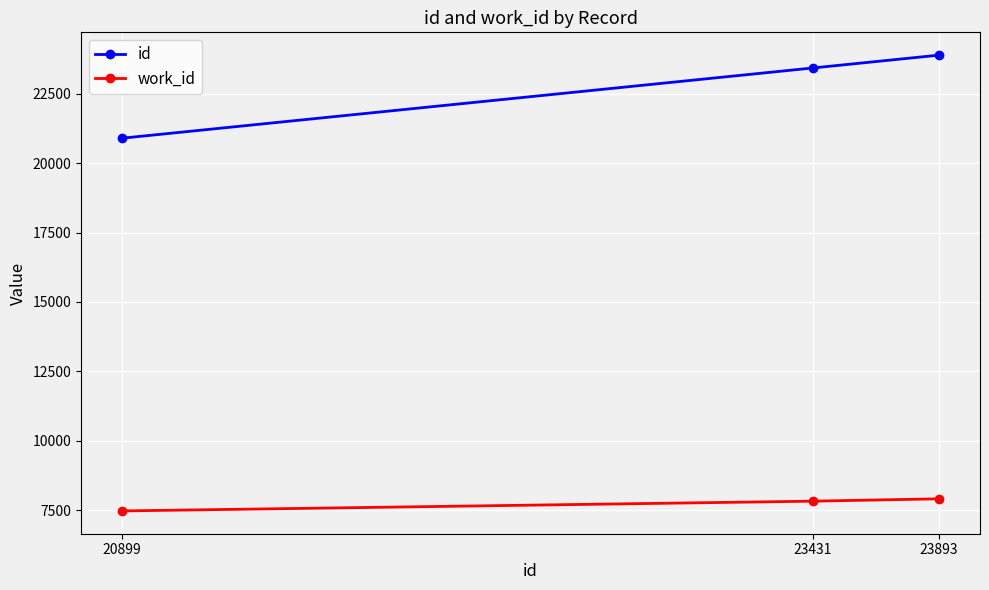

Is it true that work_id equals 7470 at 20899?

True